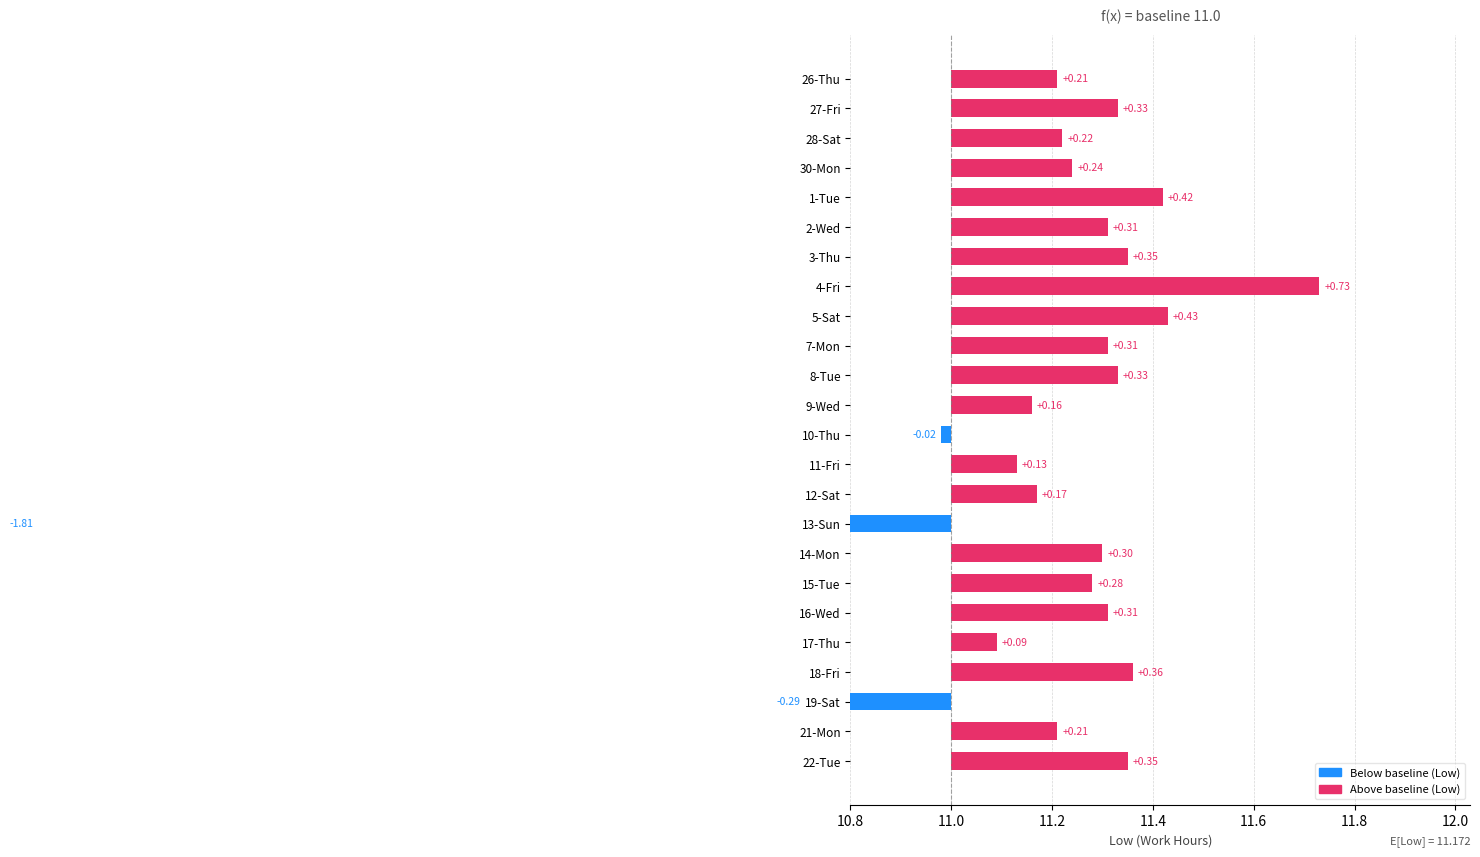

What is the difference between the maximum and second lowest values?

1.0